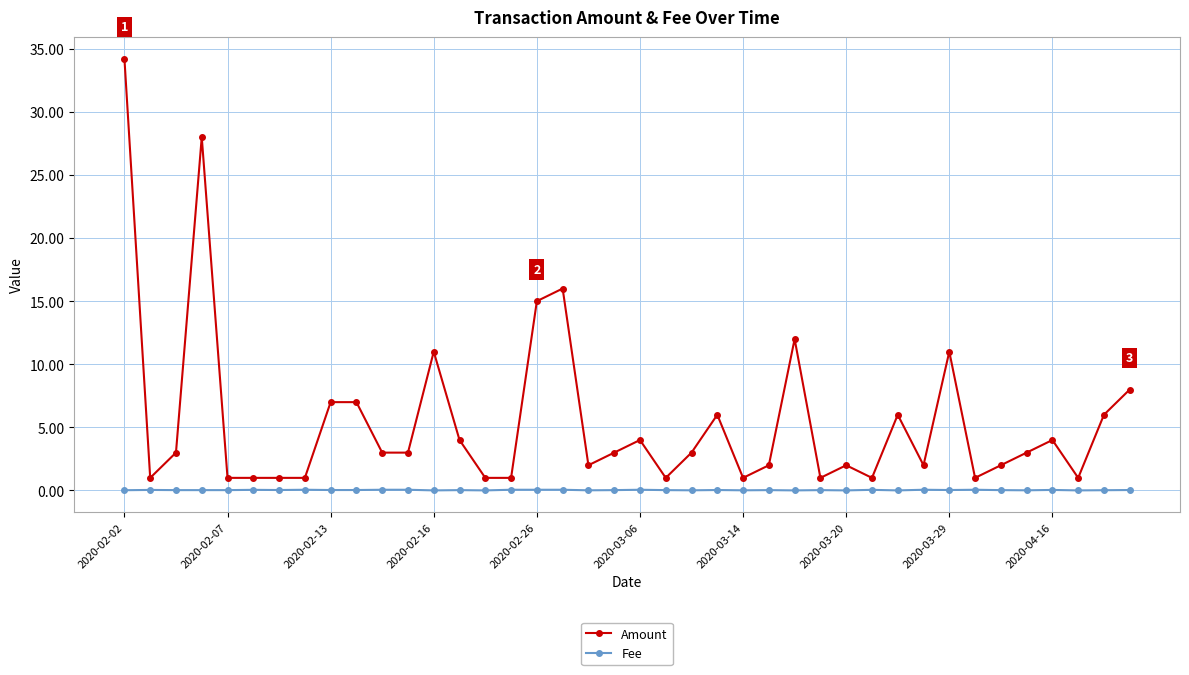

True or false: Amount has more than 2 points higher than both neighbors.

True